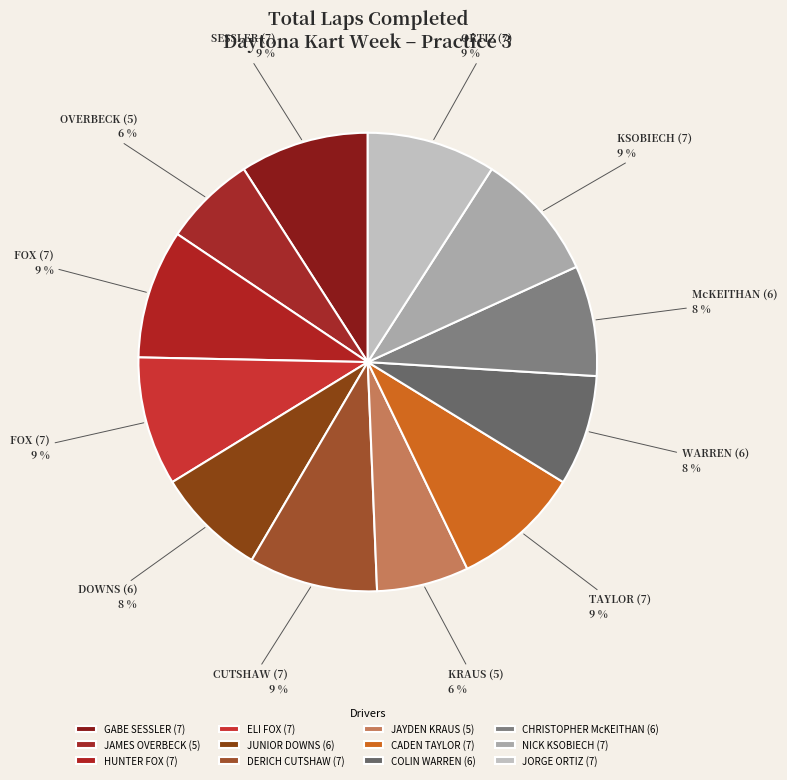

How many slices are in this pie chart?

12